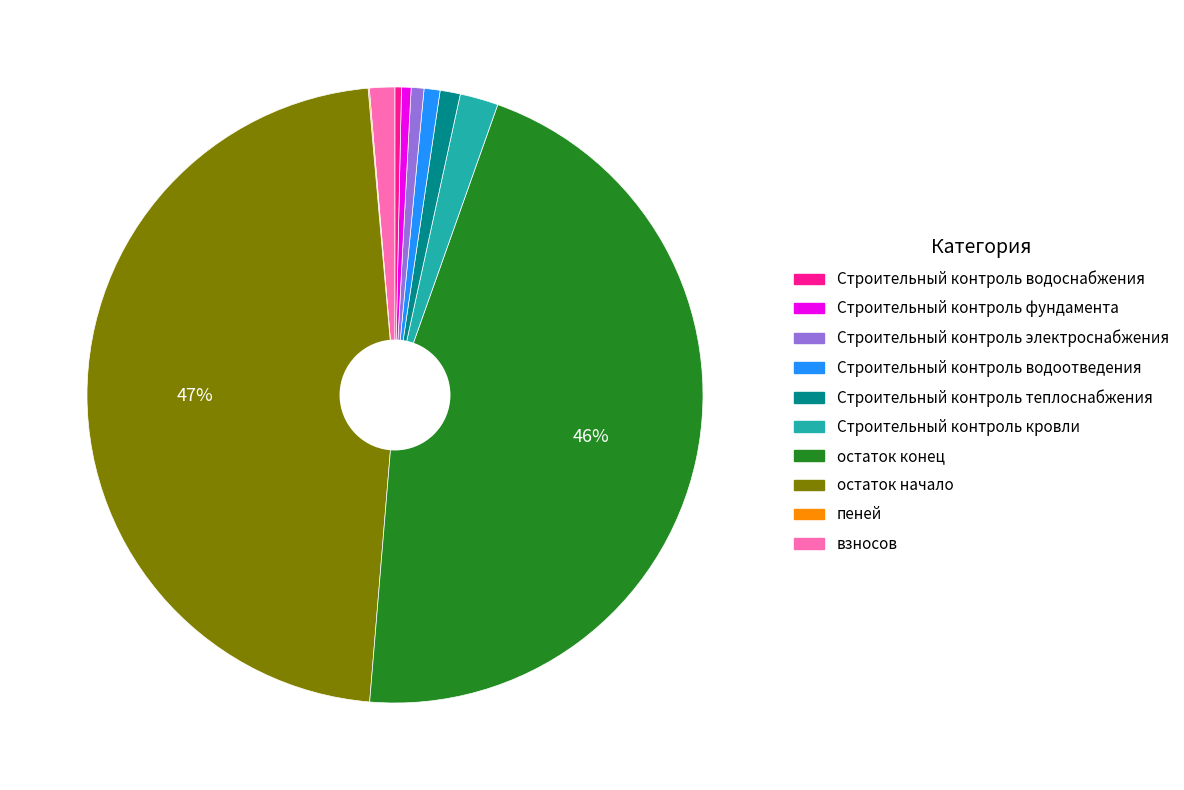

To the nearest percent, what is the average slice percentage?

10%